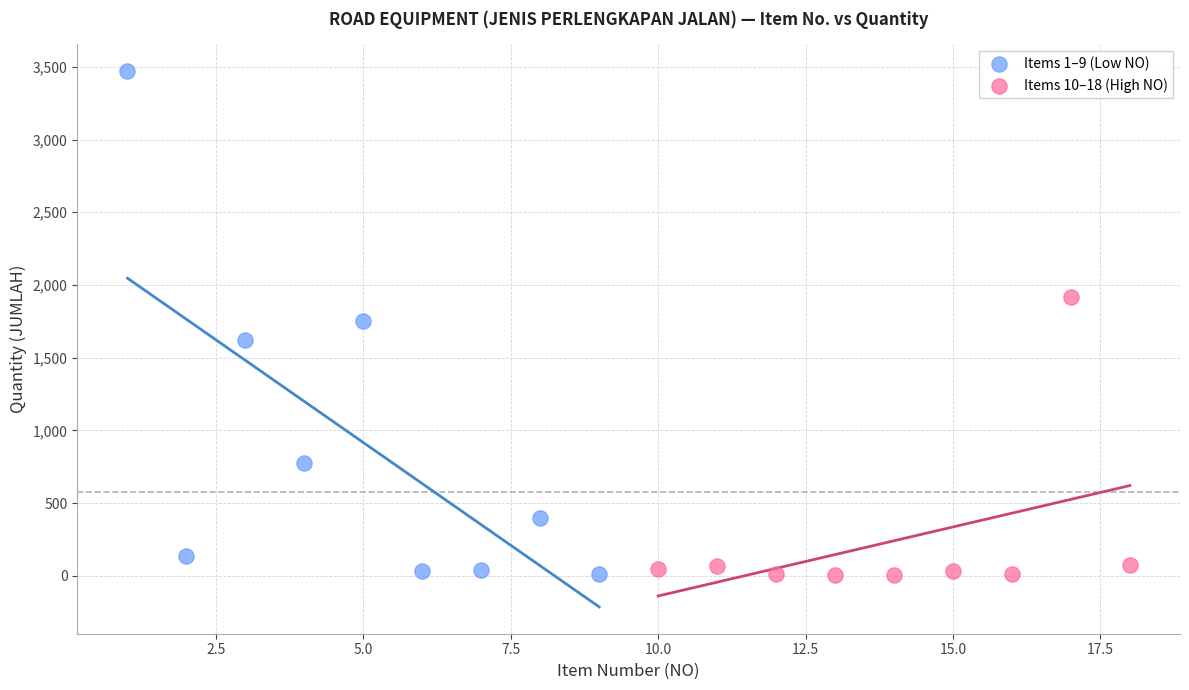

Which series contains the highest Y value?

Items 1–9 (Low NO)